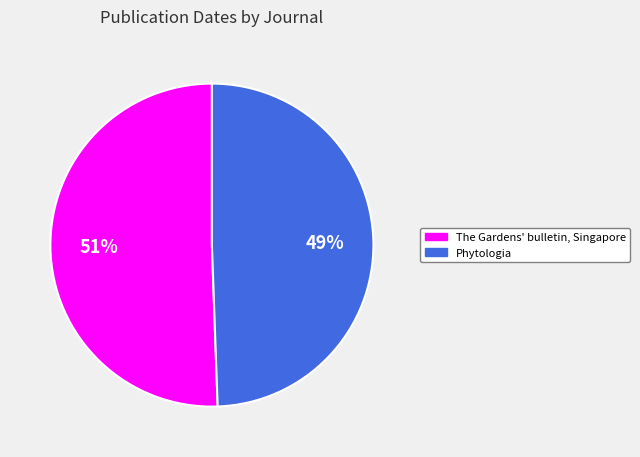

Which slice represents more than half of the pie?

The Gardens' bulletin, Singapore